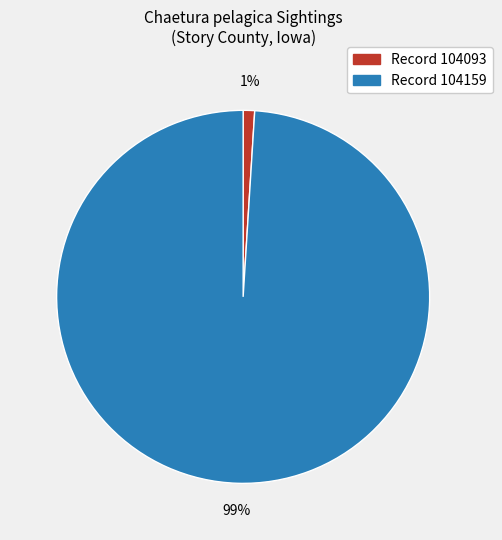

How many slices are in this pie chart?

2